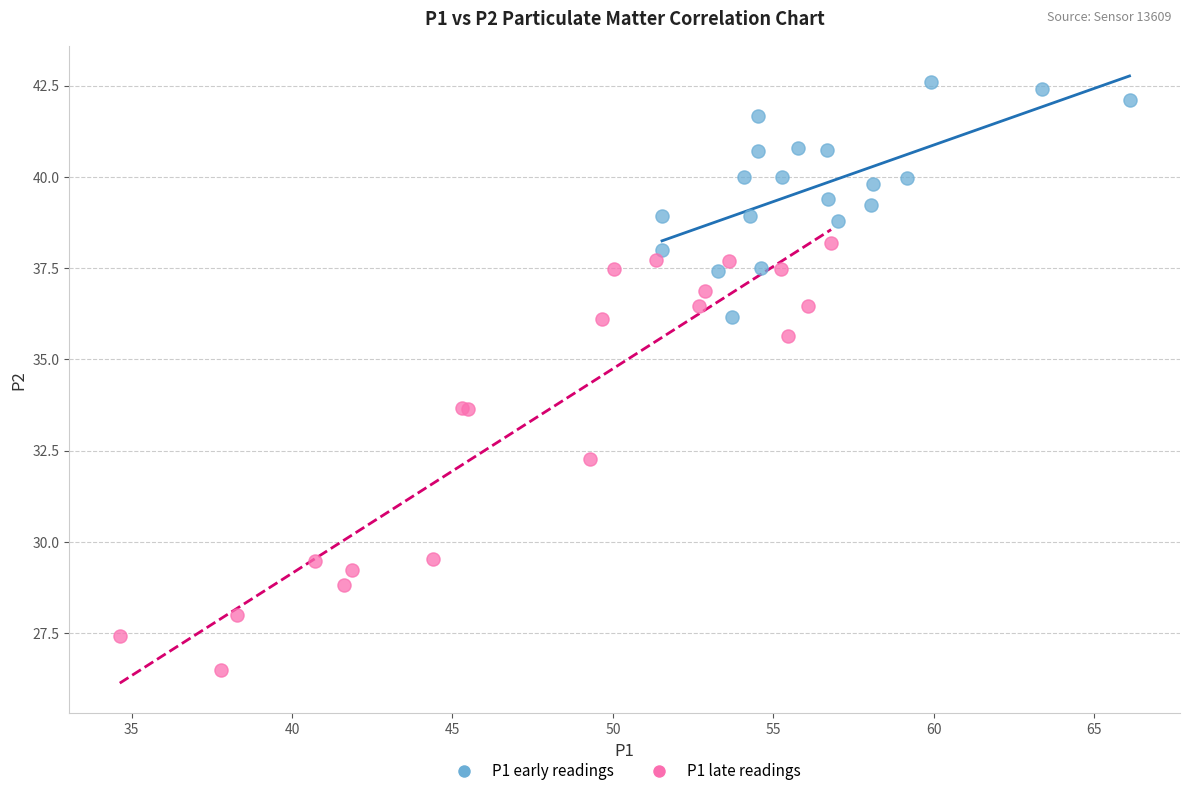

Which series has the largest Y range (max minus min)?

P1 late readings